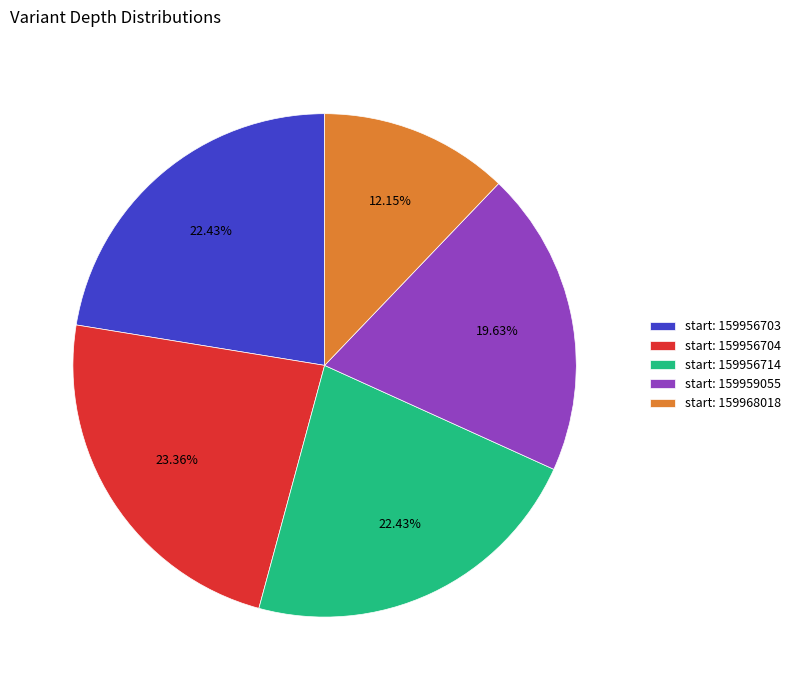

Is there any slice that represents more than half of the pie?

No